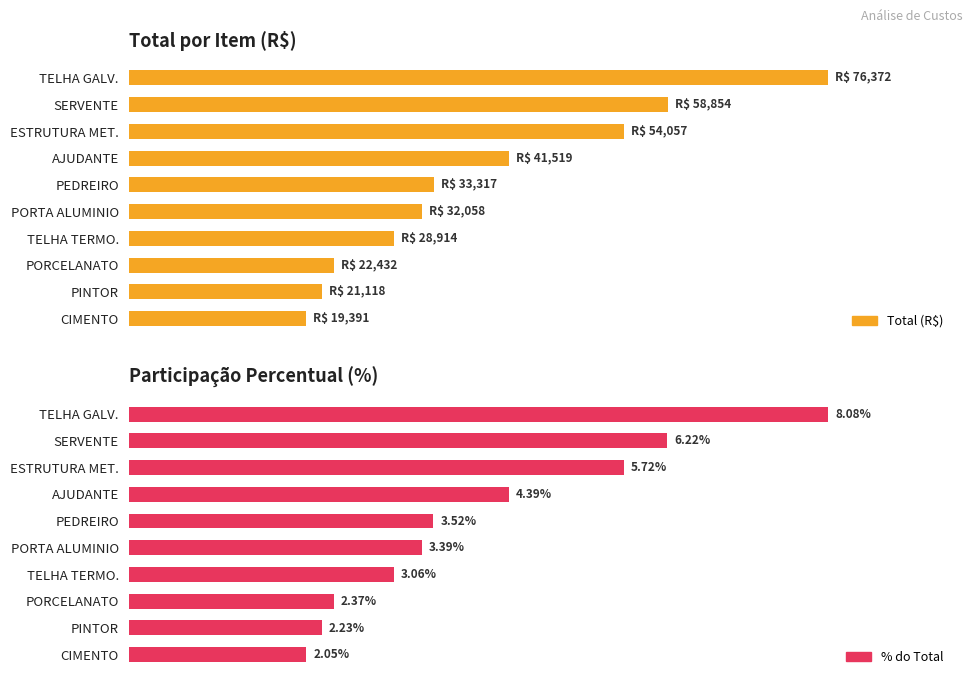

How many values in the Total (R$) series exceed 33316?

5